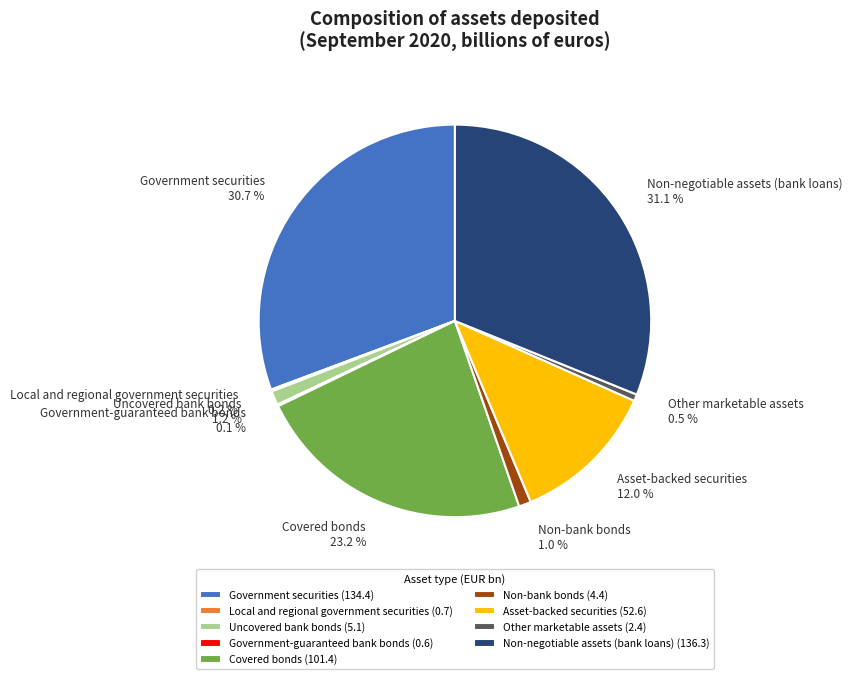

To the nearest percent, what is the difference between the largest and smallest slice percentages?

31%